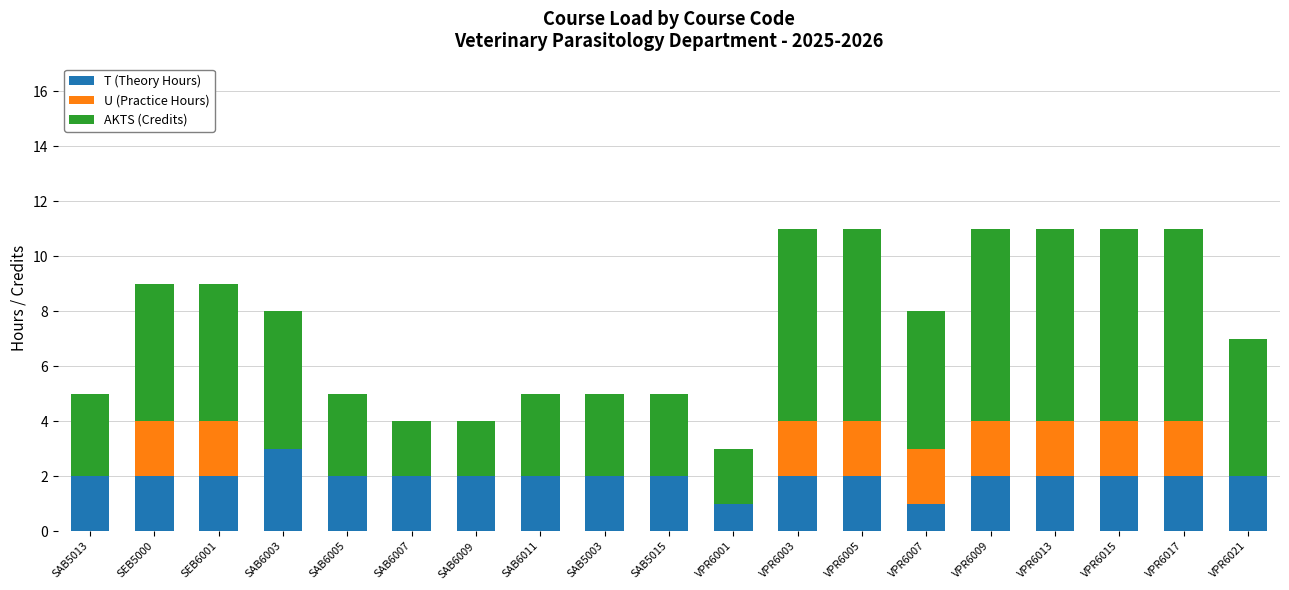

Does the chart contain stacked bars?

Yes